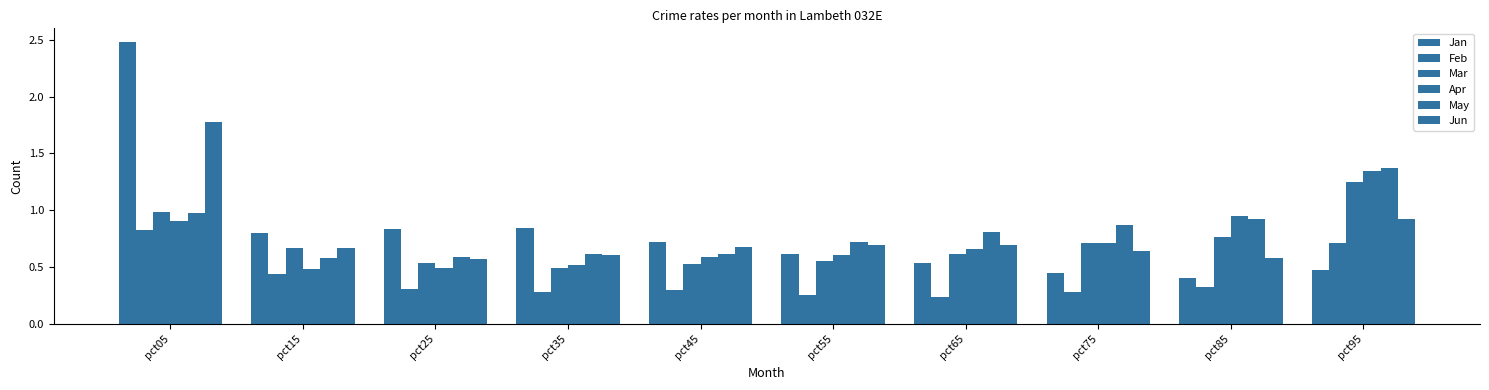

How many categories are shown in the chart?

10